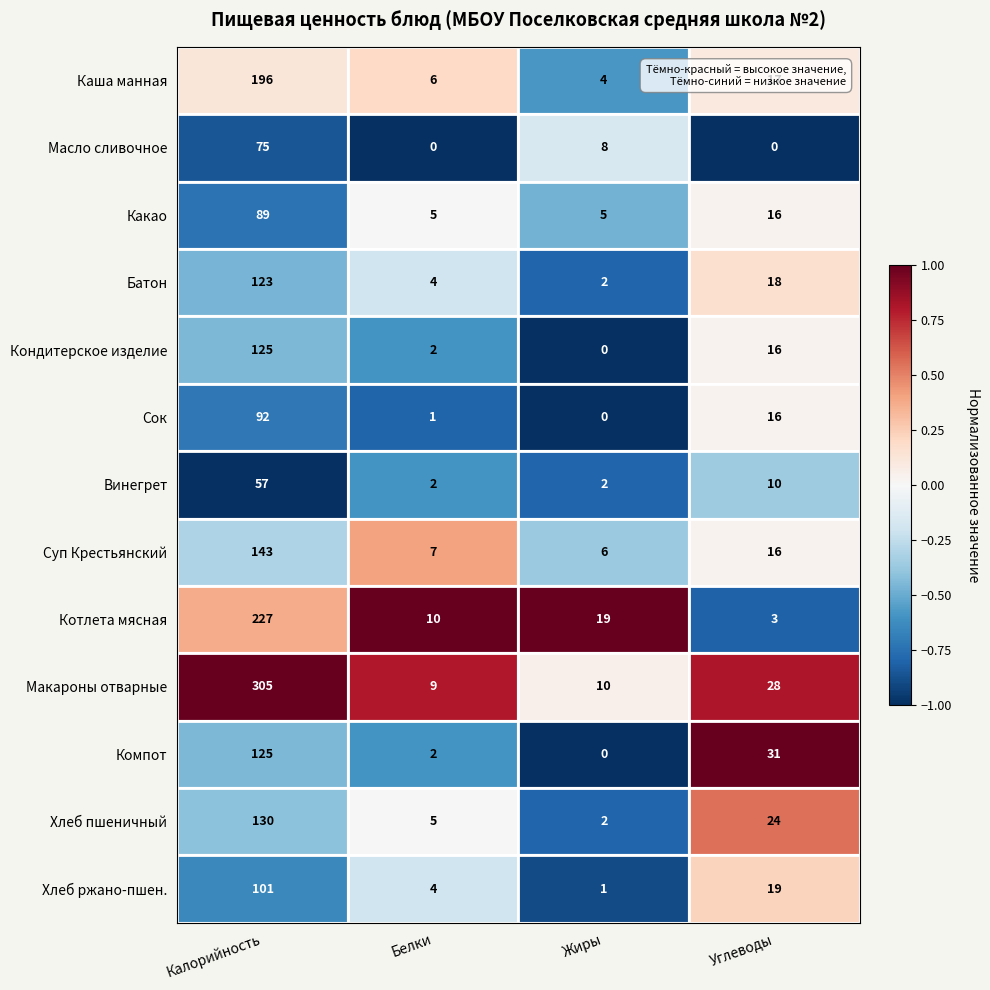

Which series changed the most between Калорийность and Жиры?

Макароны отварные